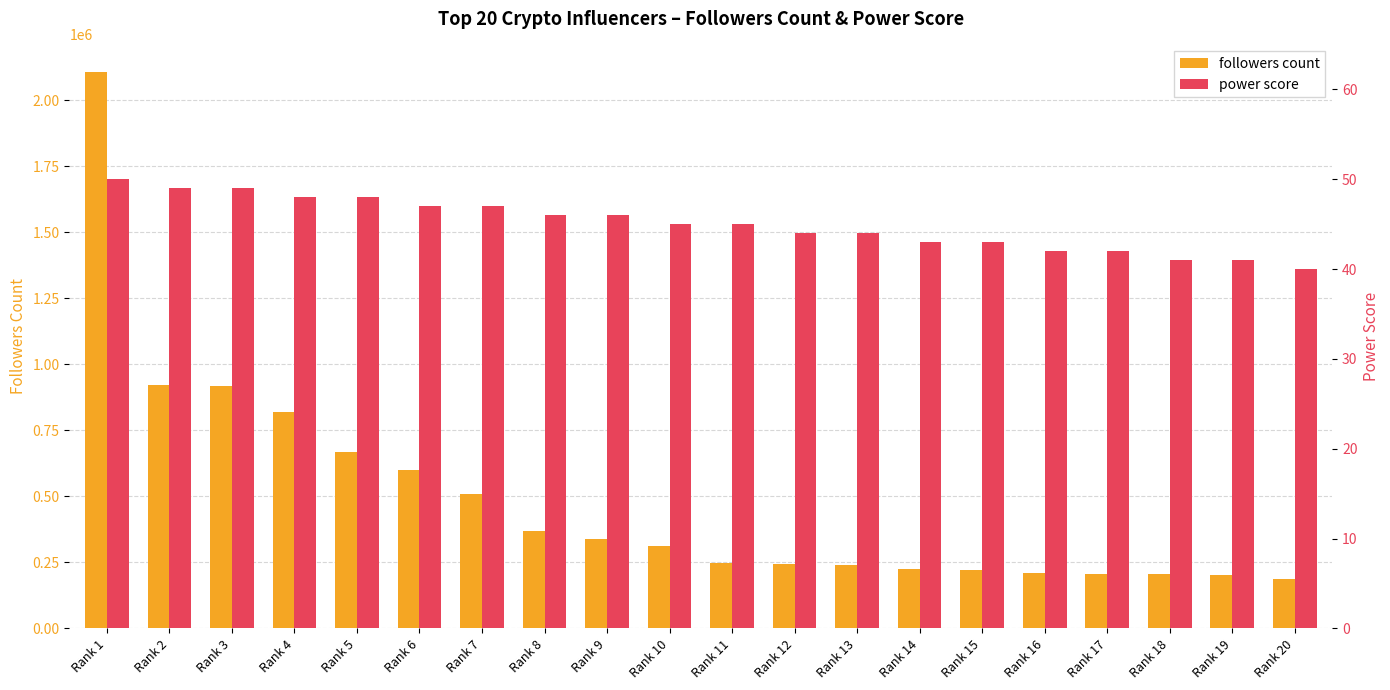

Which has a higher value, Rank 15 or Rank 3?

Rank 3